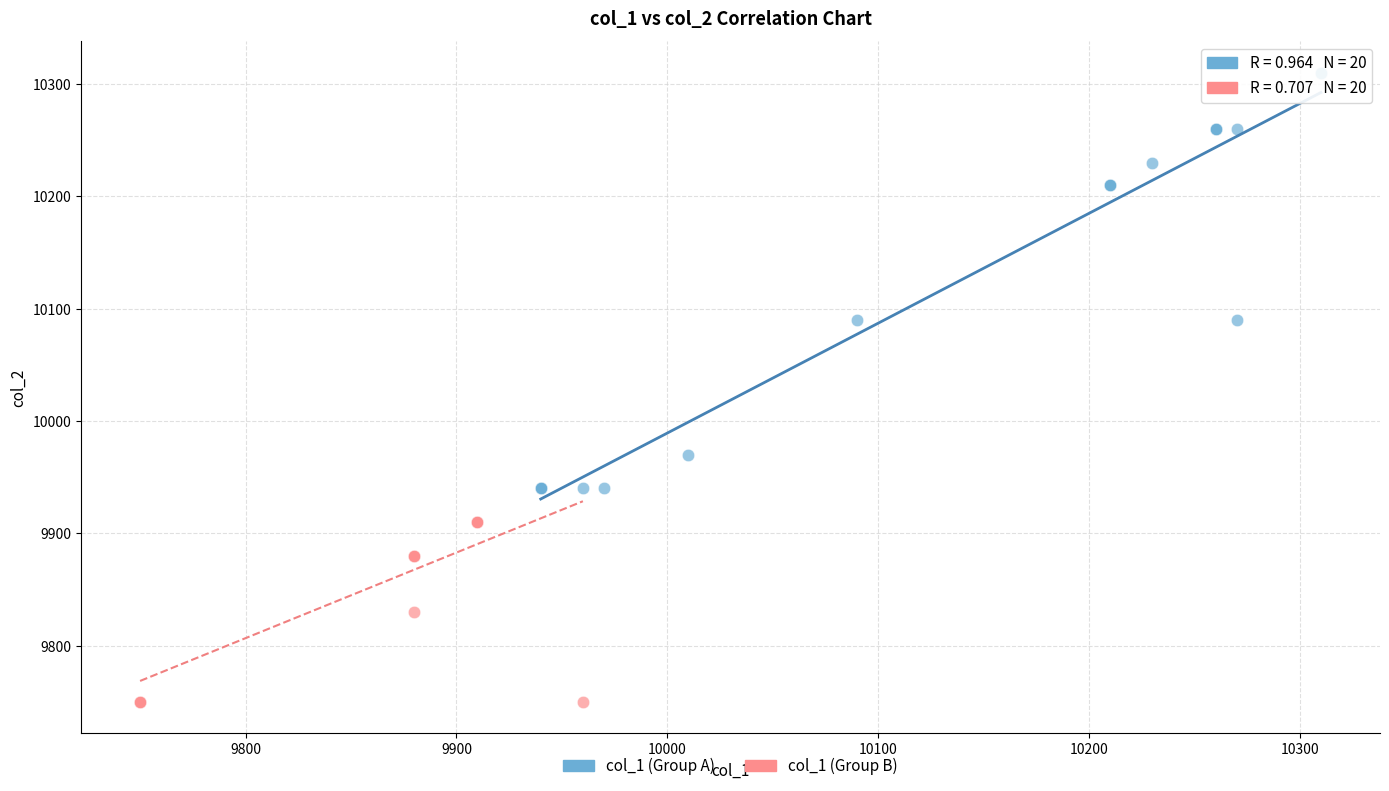

Which series contains the lowest Y value?

col_1 (Group B)